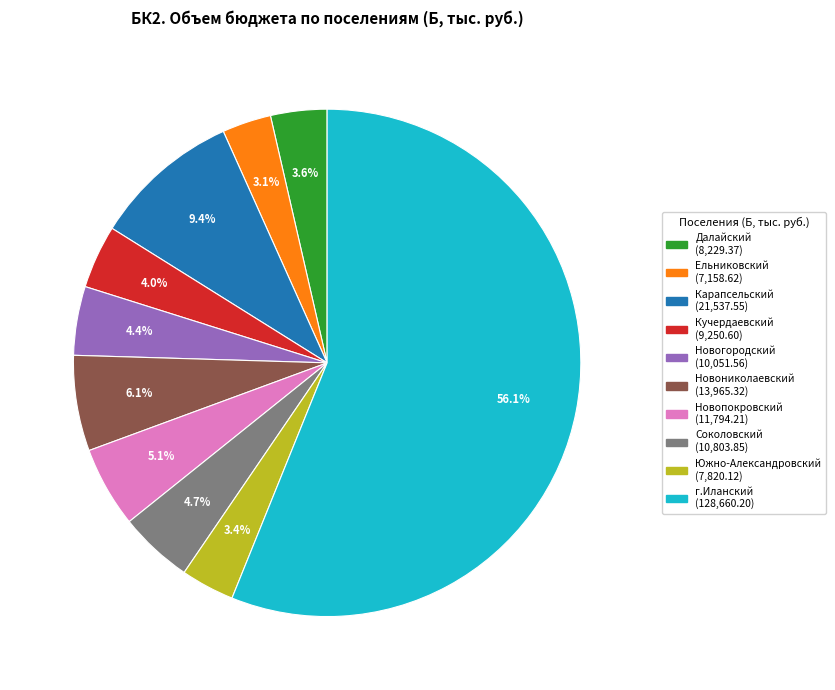

Is there any slice that represents more than half of the pie?

Yes